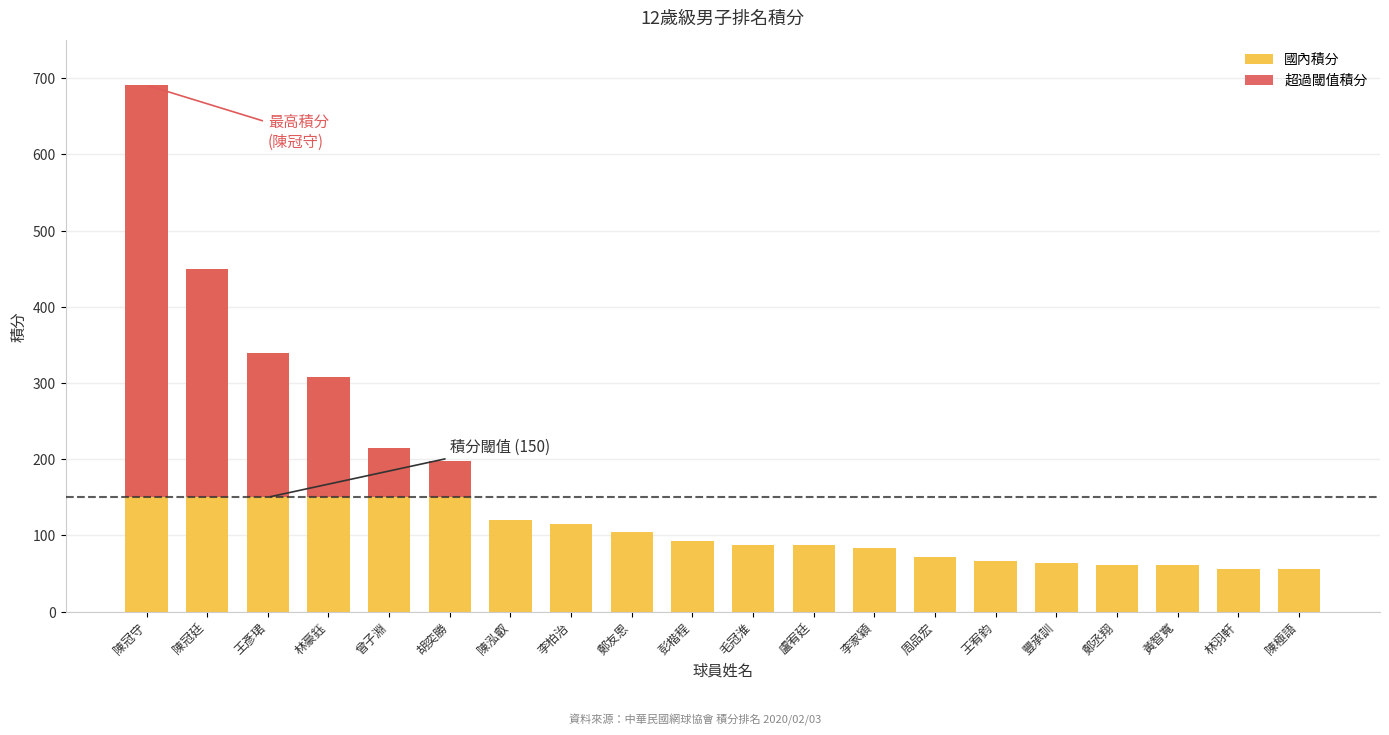

Which series has the largest total across all categories?

國內積分